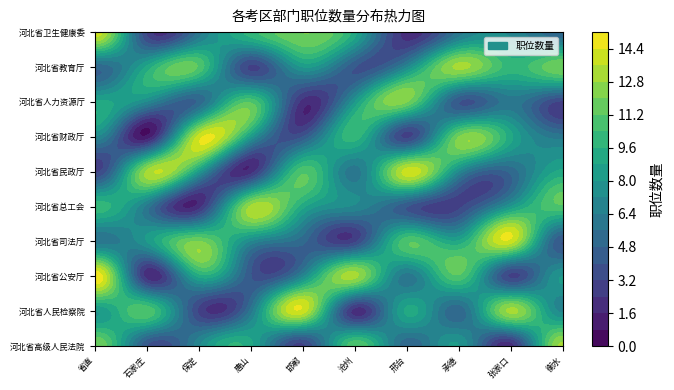

What is the sum of the 邢台 values at 2 and 1?

15